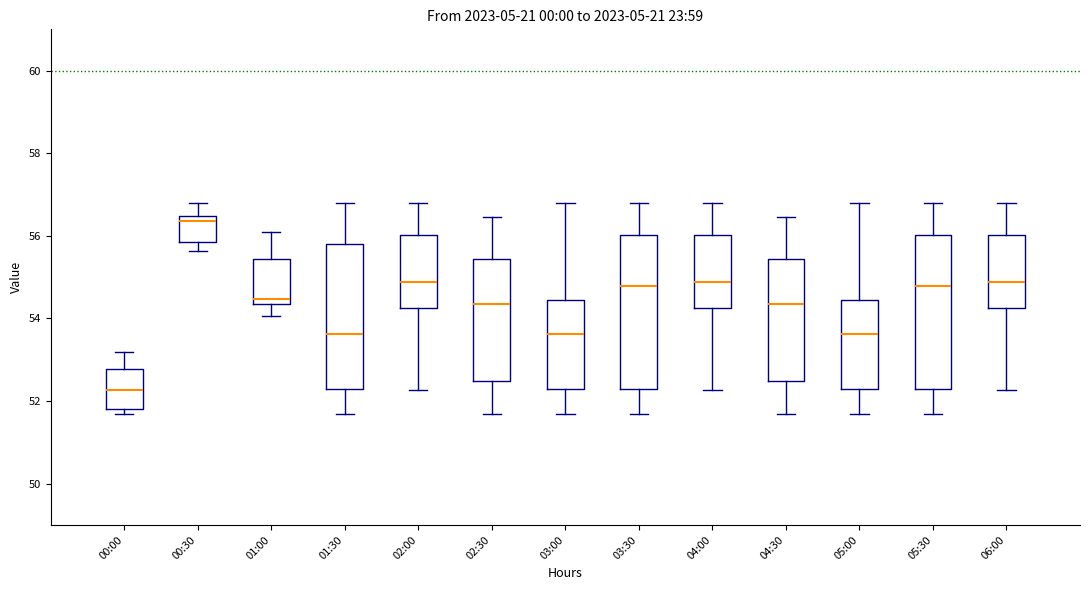

Where is the lower edge of the box for 06:00 on the y-axis? The values are not printed on the chart, so give them approximately, as read against the axis.

54.2